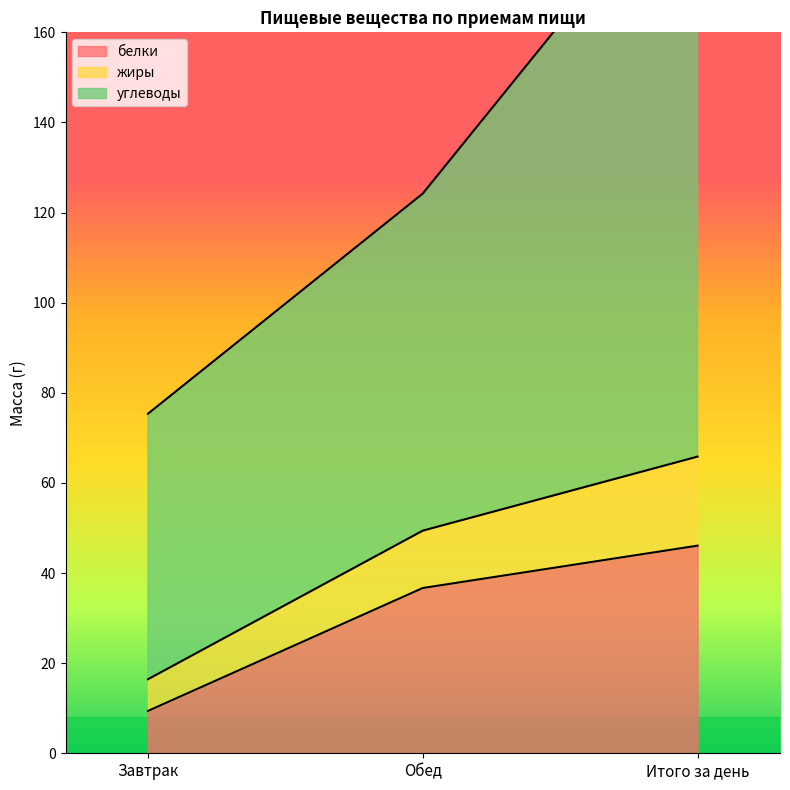

Where is белки nearest to the value 27?

Обед